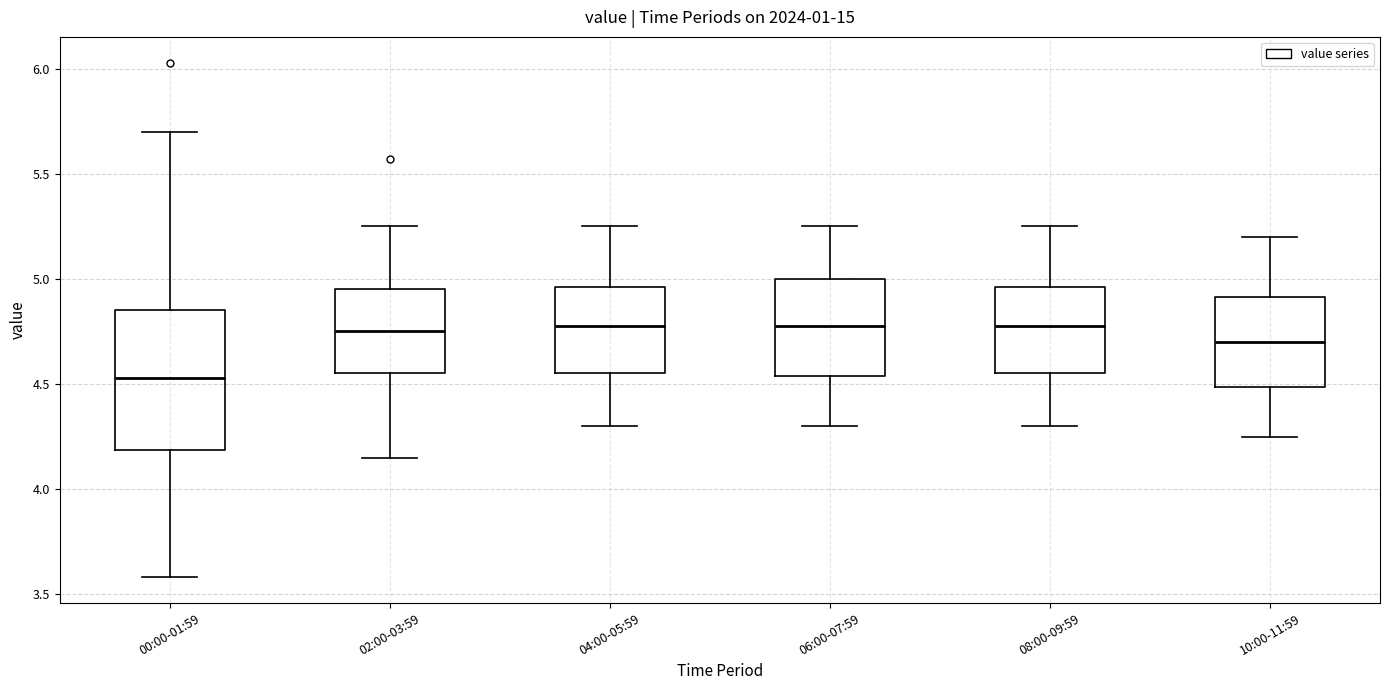

Where does the upper whisker of the box for 10:00-11:59 end on the y-axis? The values are not printed on the chart, so give them approximately, as read against the axis.

5.20